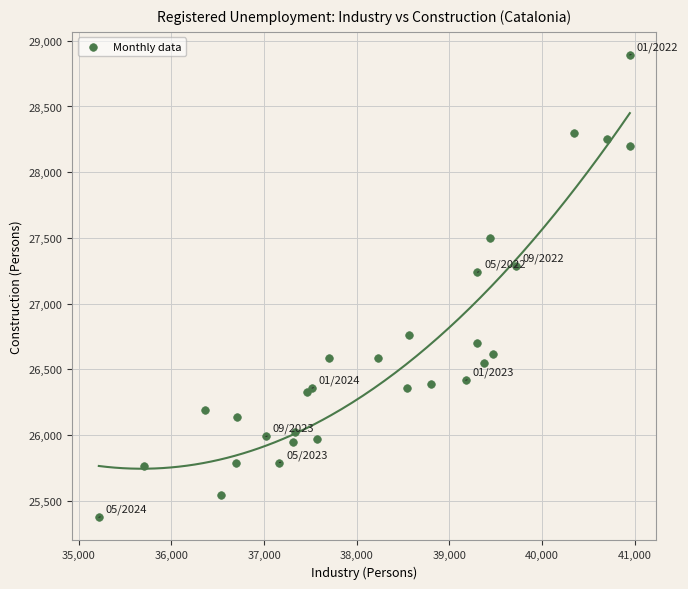

What Y value in the scatter plot is closest to 27133?

27239